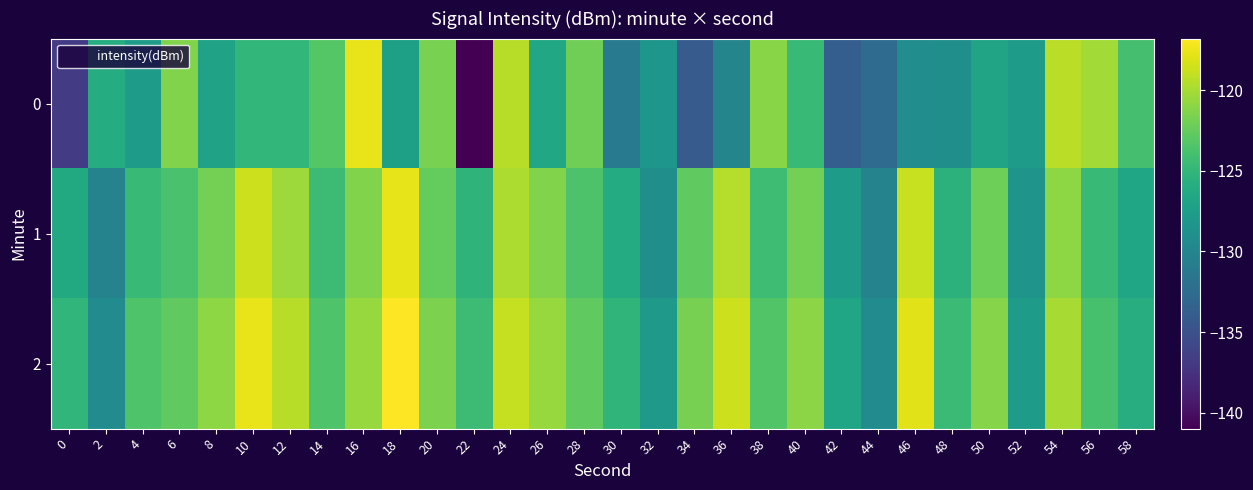

How many series are shown in this chart?

3